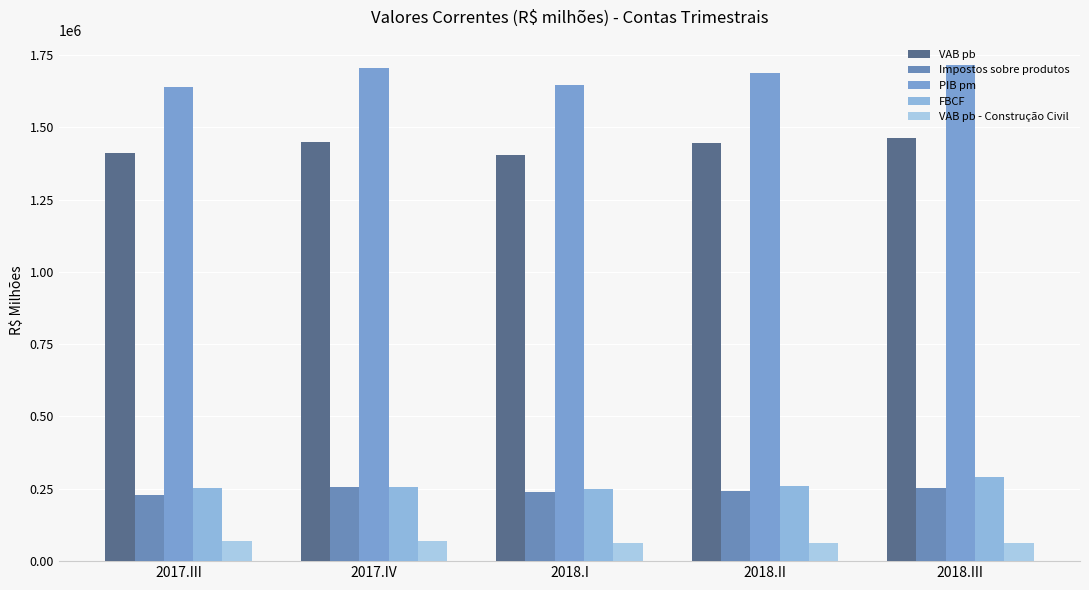

What value does the PIB pm series have at 2017.III, to the nearest 50?

1639600